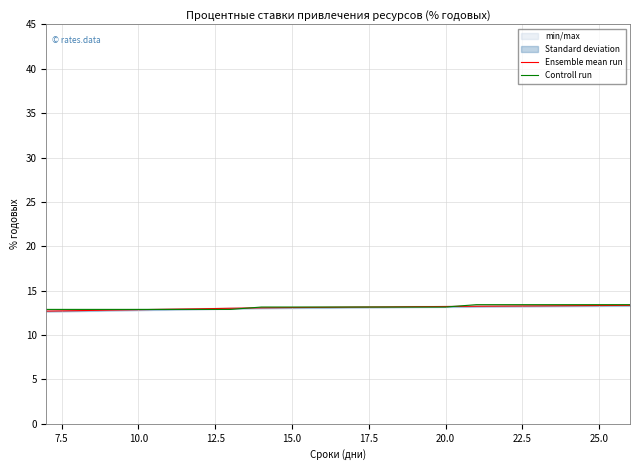

What is the highest value of the Ensemble mean run series?

13.3